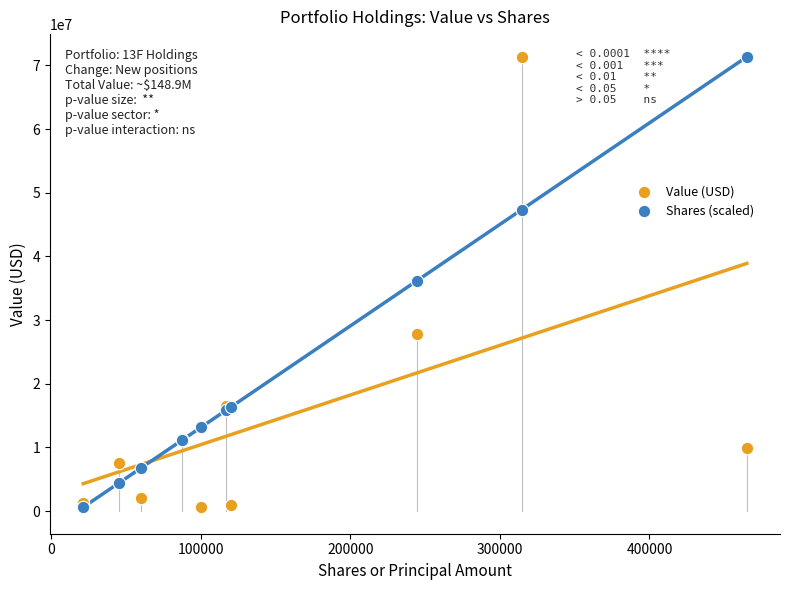

What are all the series names shown in the legend?

Value (USD), Shares (scaled)